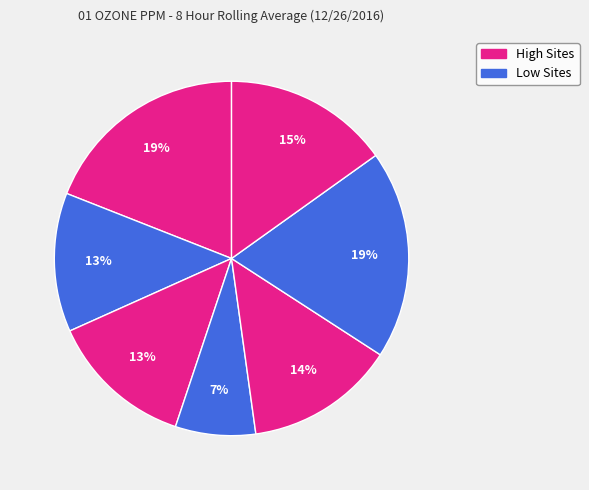

Count the number of slices in the pie.

7